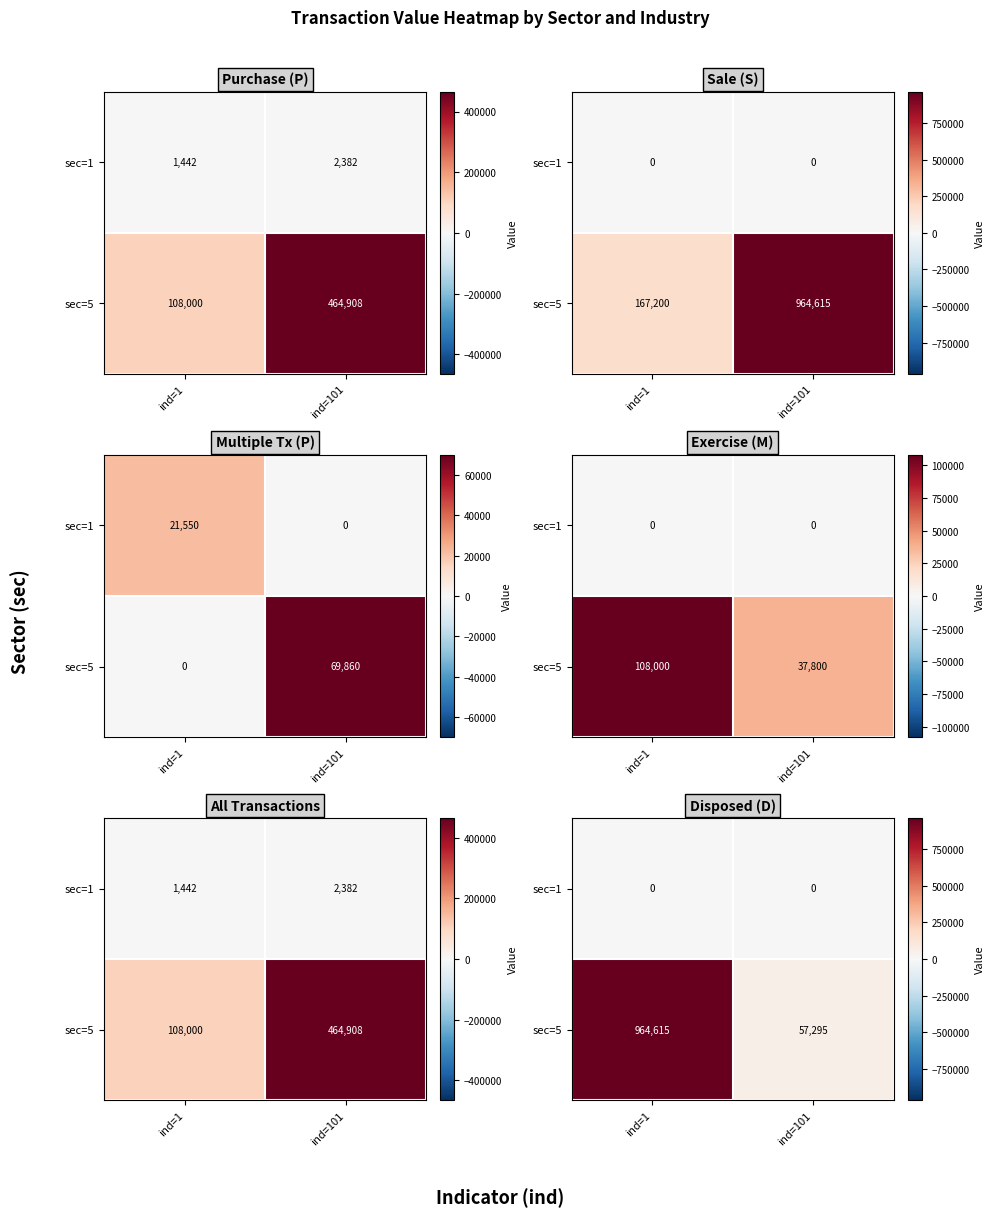

What is the difference between the maximum and minimum values in the sec=5 series?

907320